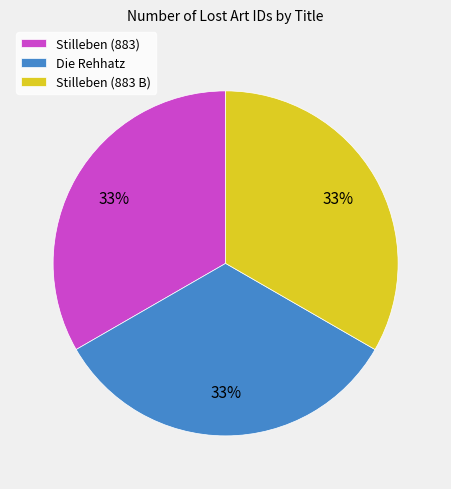

To the nearest percent, what percentage of the pie is Stilleben (883)?

33%